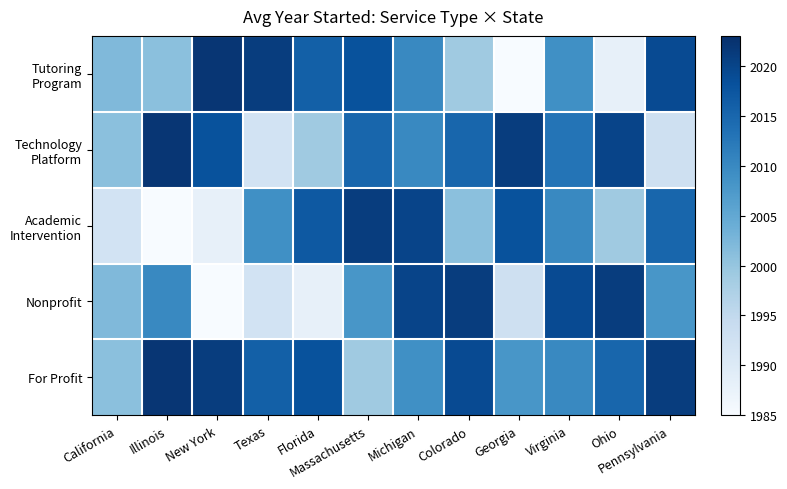

What is the difference between the highest and lowest values at Florida?

30